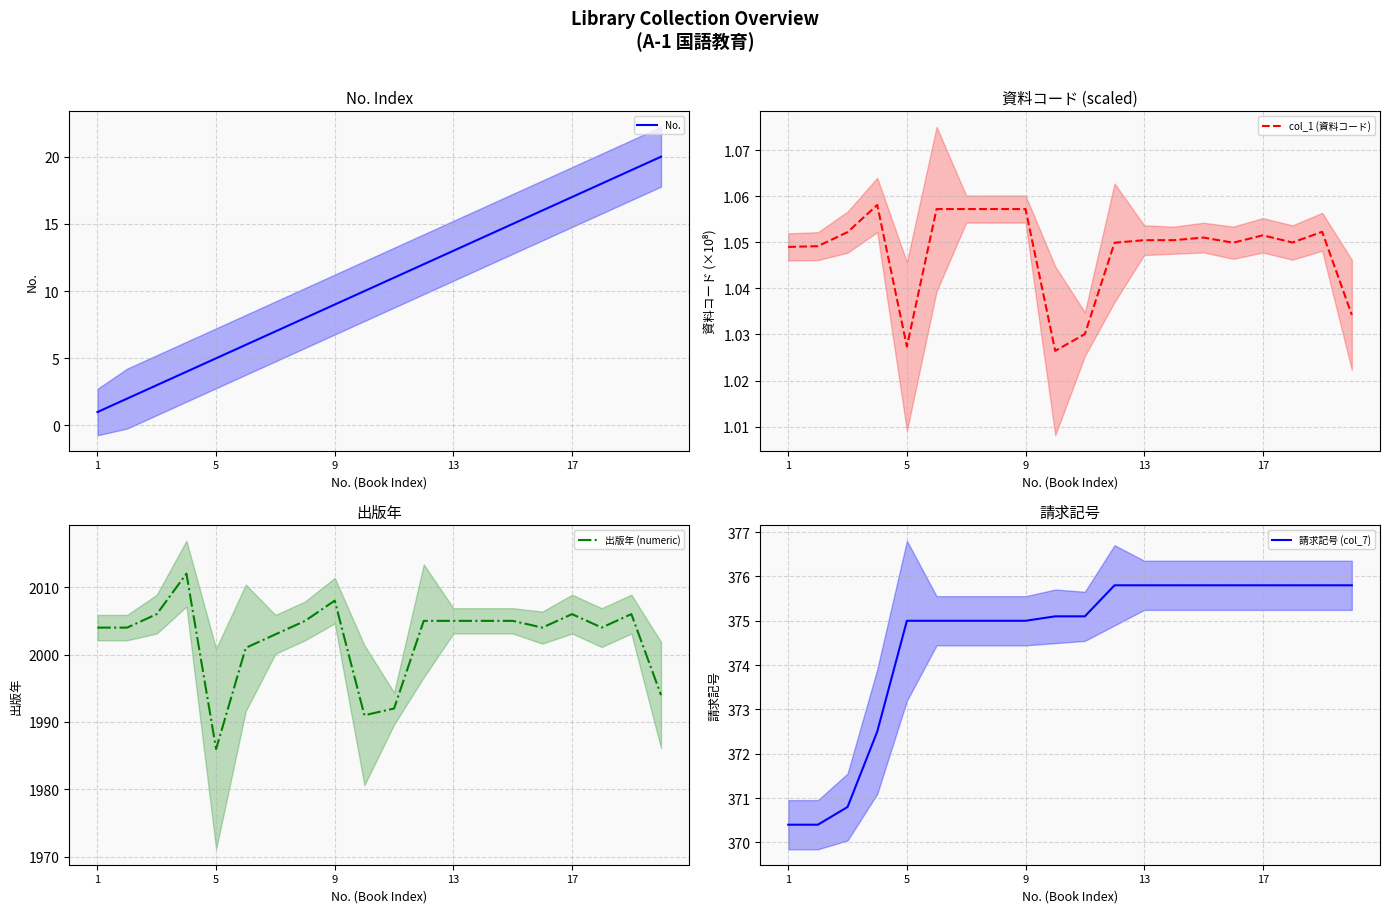

True or false: 請求記号 (col_7) and 出版年 (numeric) cross at least once.

False